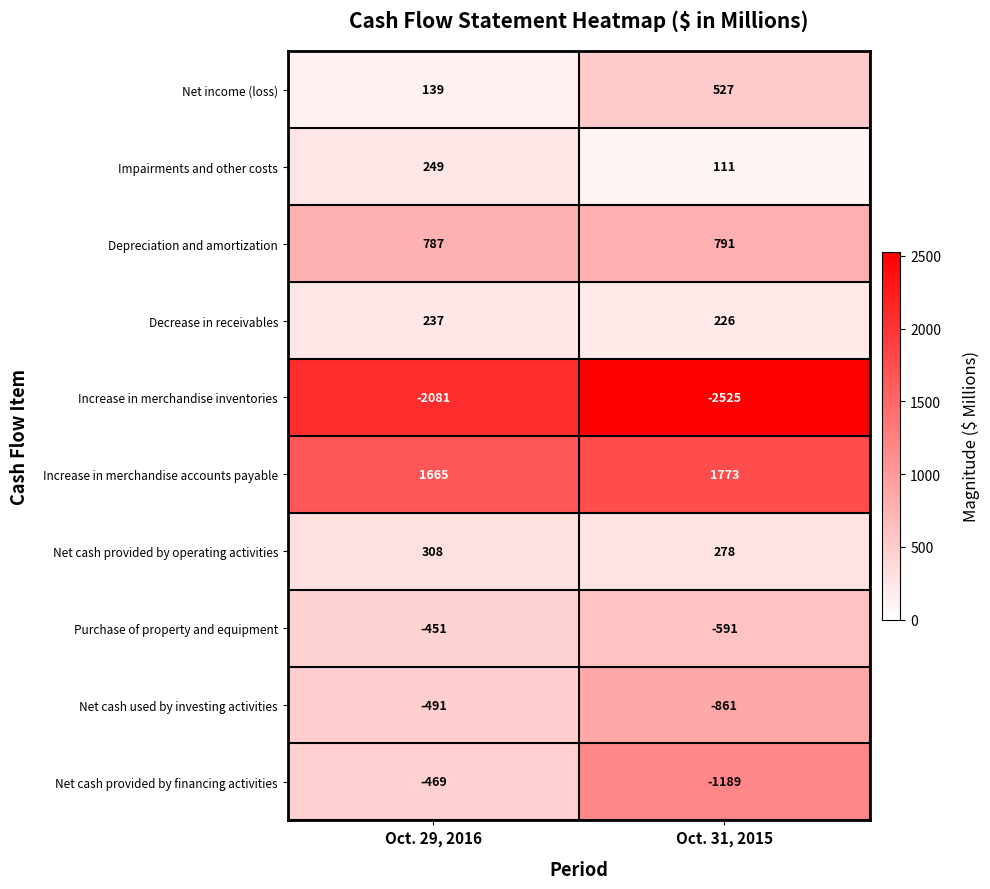

Is it true that Increase in merchandise inventories equals -2932 at Oct. 29, 2016?

False